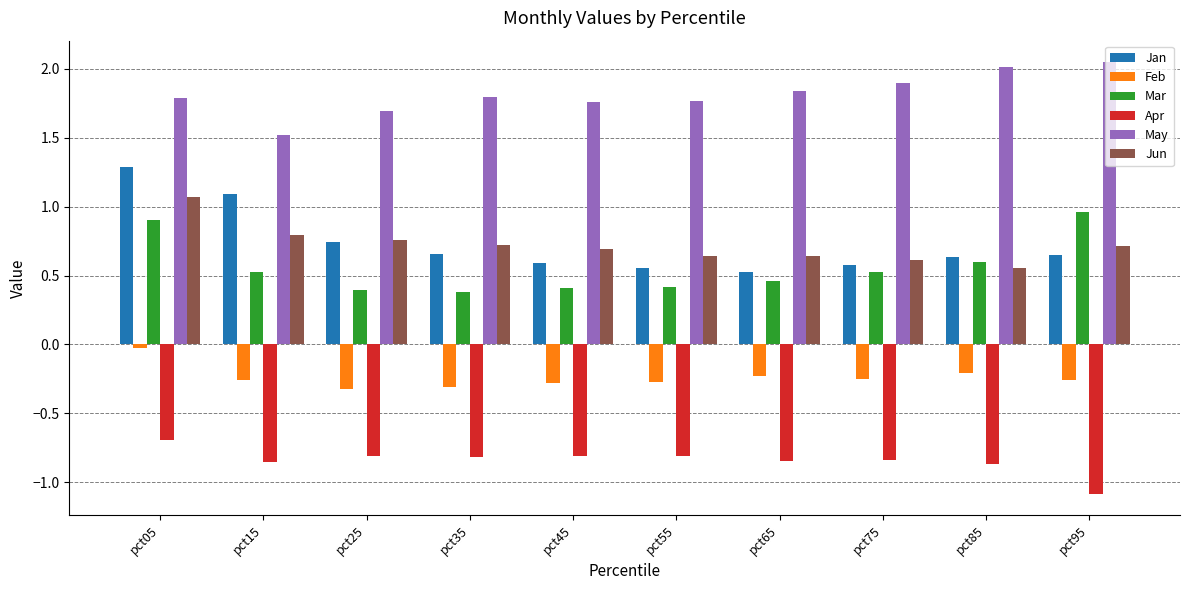

True or false: Jan has a value of 0.6 at pct45.

True